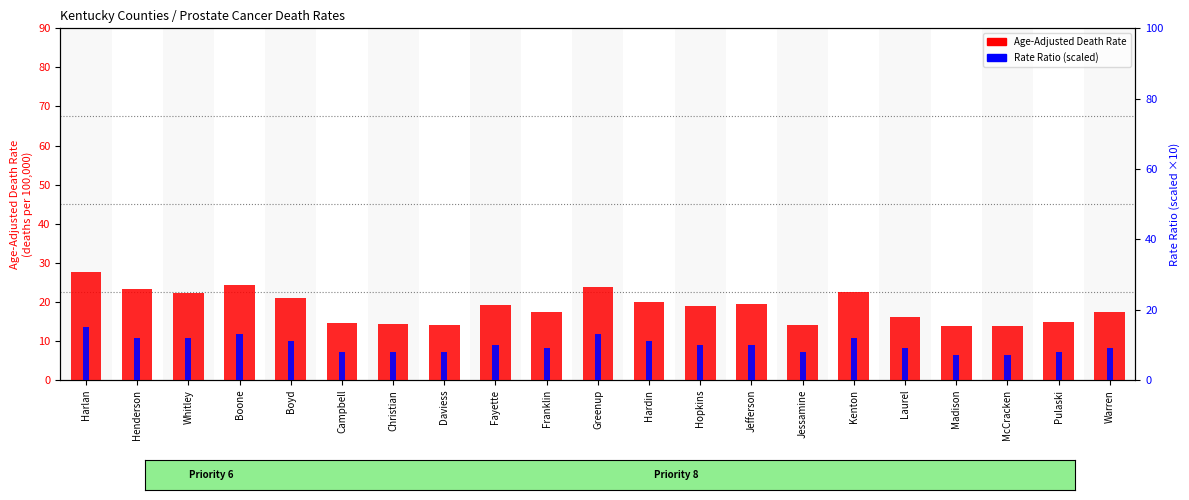

Are the bars grouped side by side (vs. stacked)?

Yes